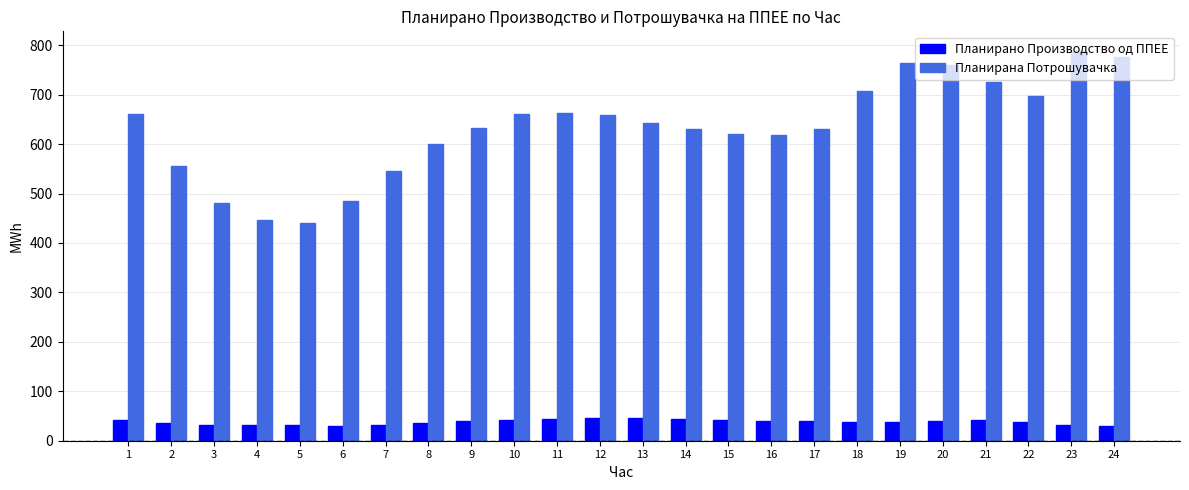

What is the minimum value shown in the chart?

30.5